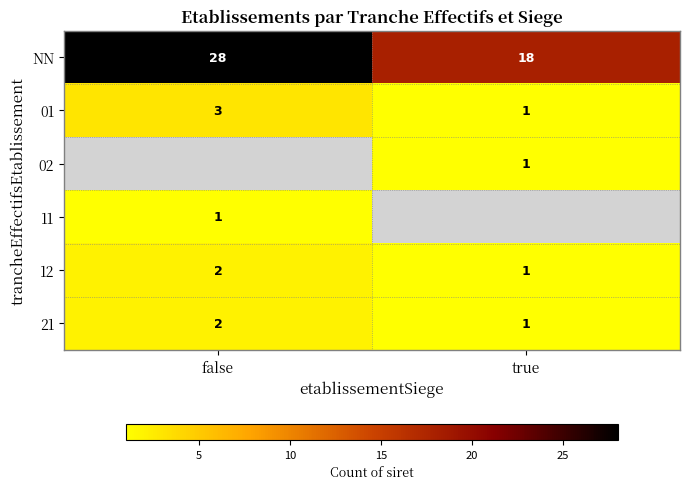

The value of NN at true is 18. True or false?

True